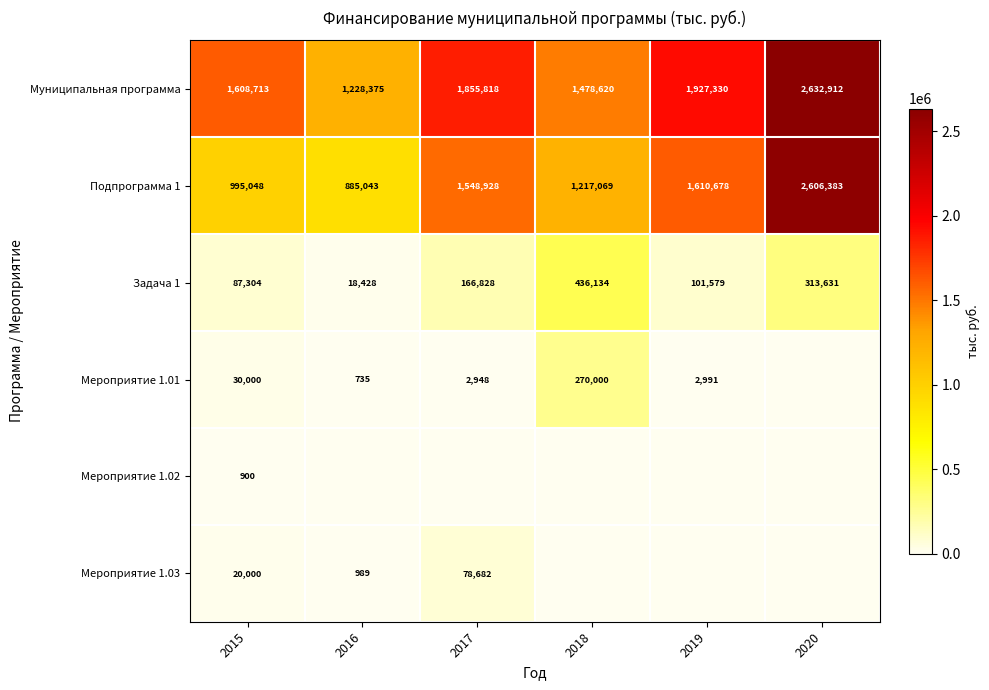

At which label does Муниципальная программа reach its minimum?

2016